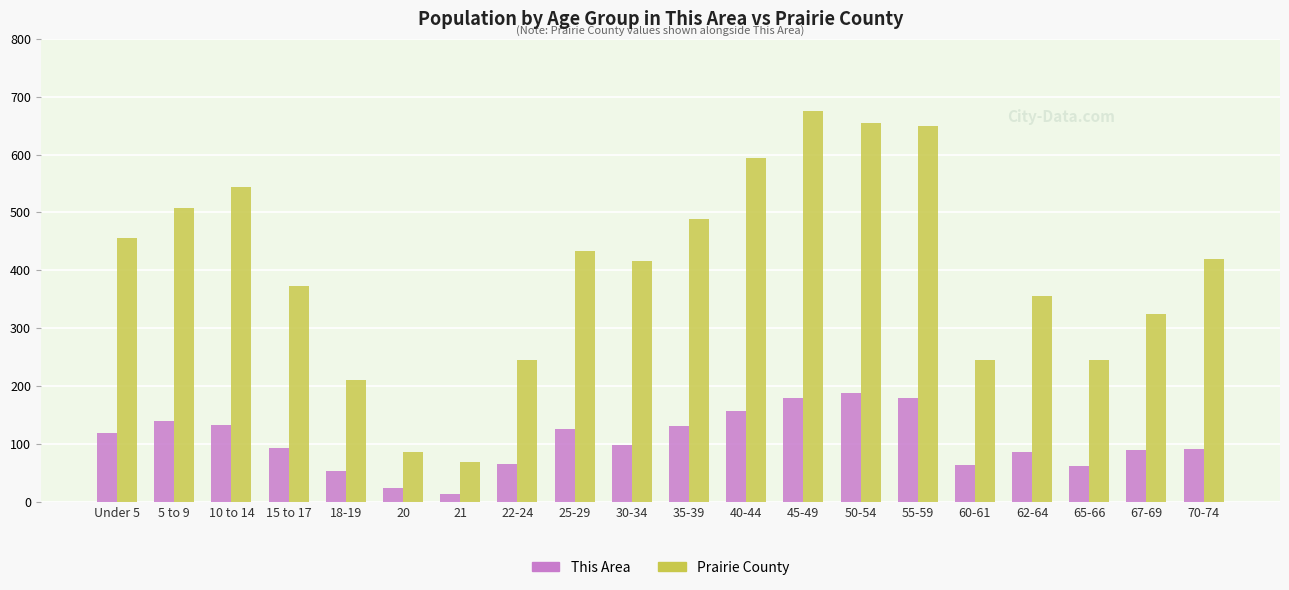

Is the value of Prairie County at 55-59 greater than the value of This Area at 18-19?

Yes